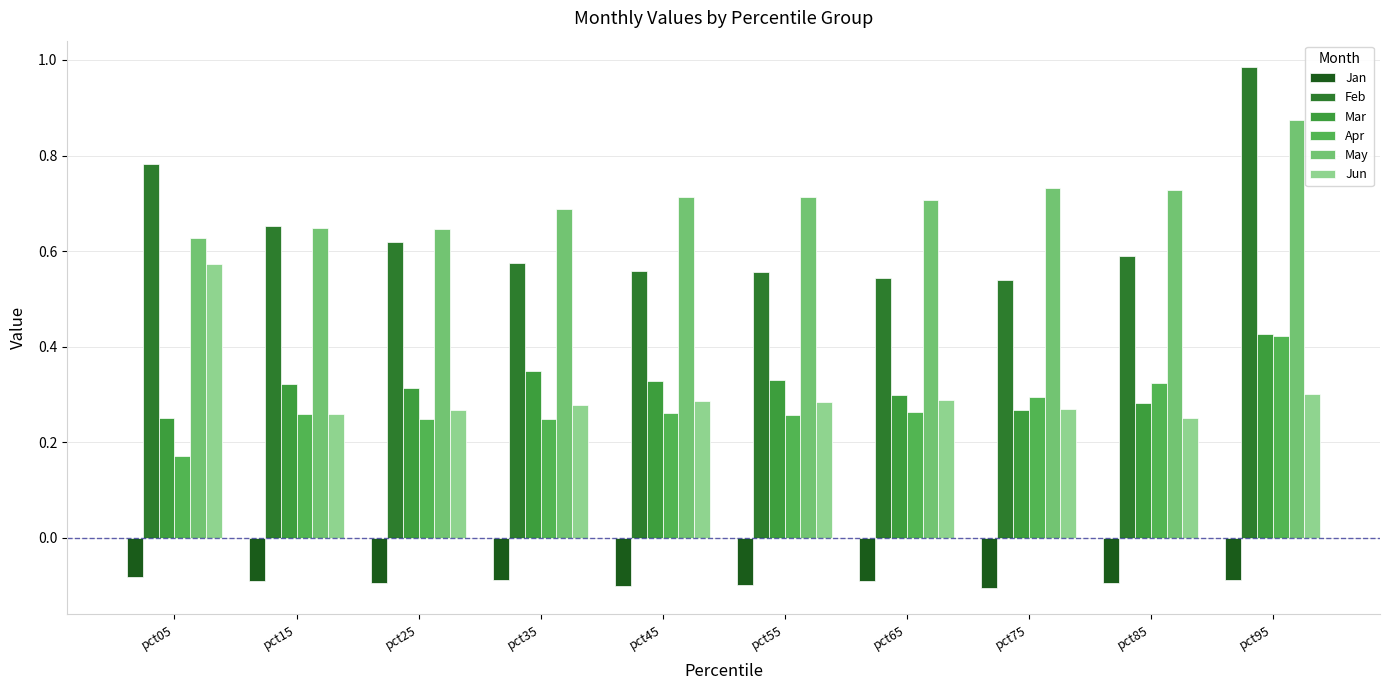

Where is Mar nearest to the value 0?

pct05